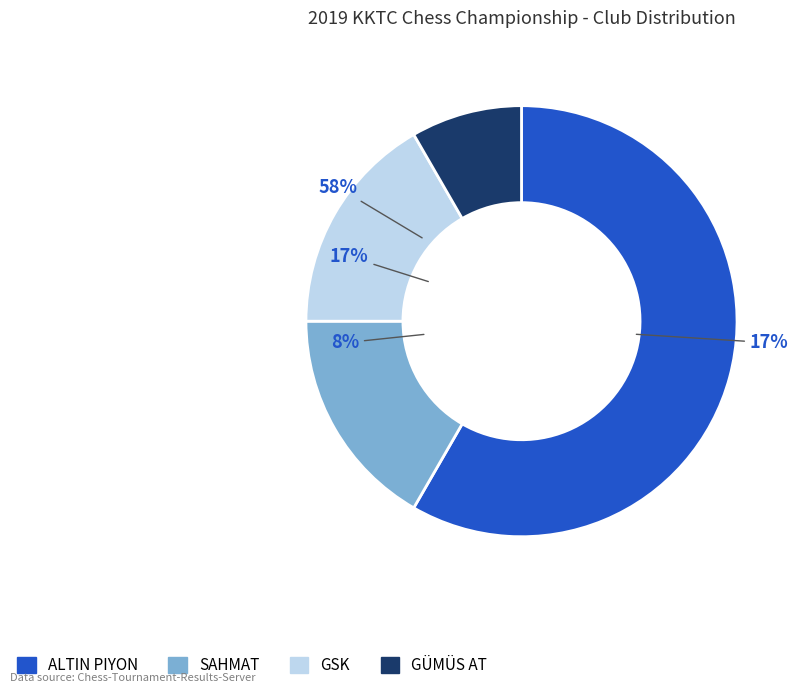

To the nearest percent, what is the difference between the GÜMÜS AT and SAHMAT slice percentages?

8%